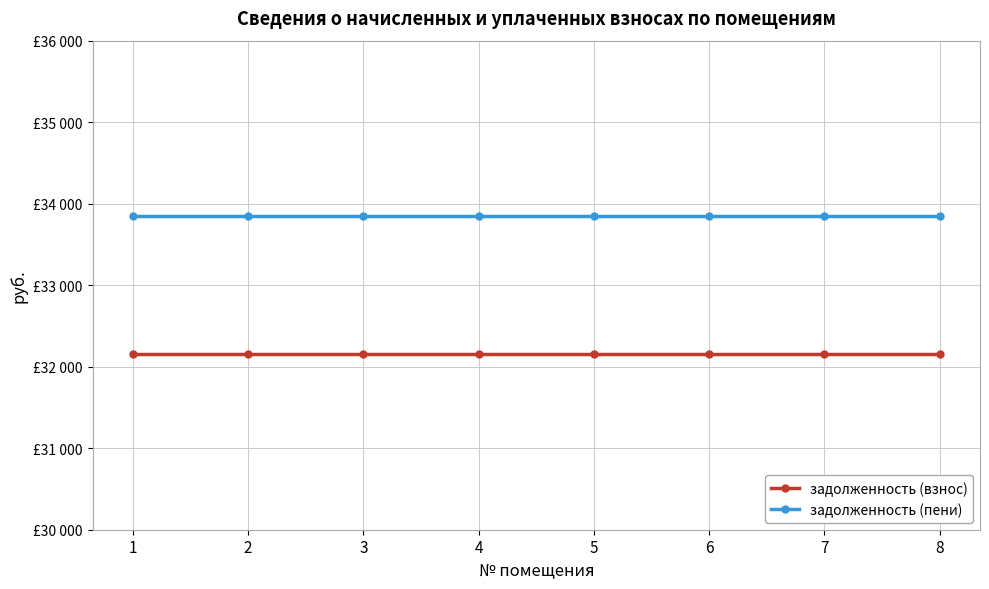

Which series has the largest total across all categories?

задолженность (пени)